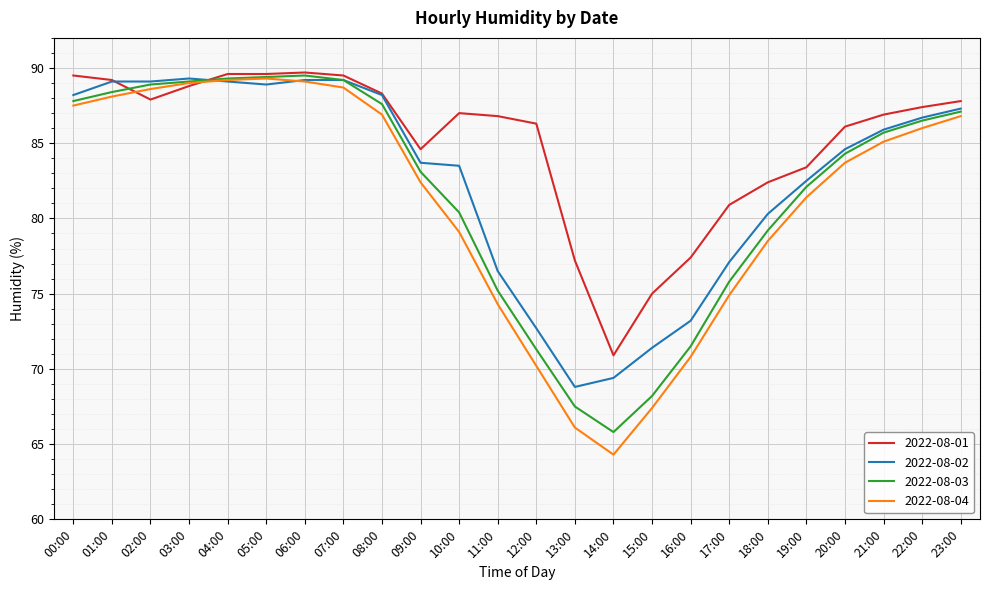

The value of 2022-08-03 at 09:00 is 83.1. True or false?

True